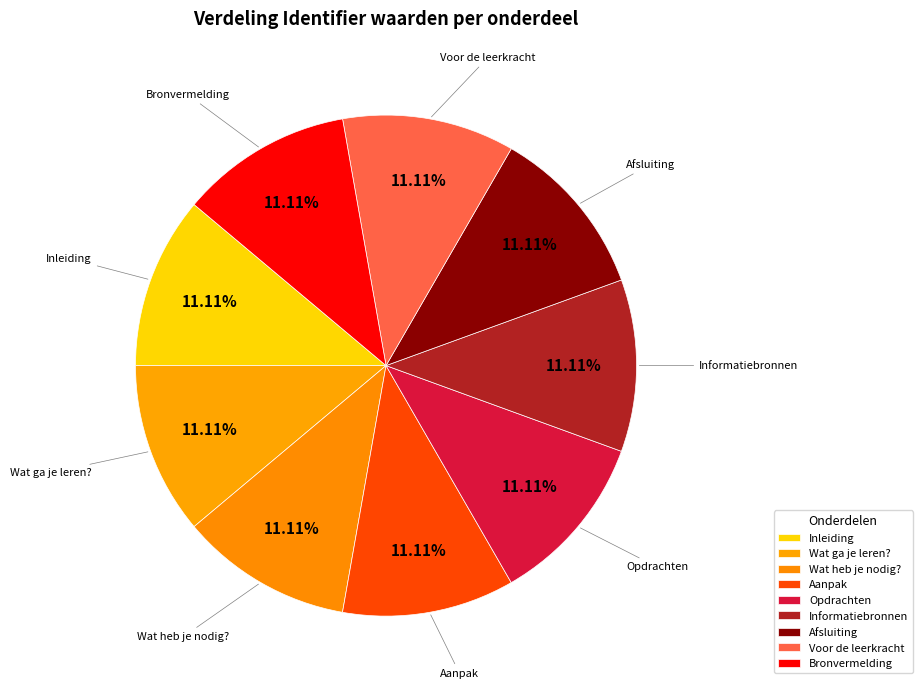

What is the ratio of the value at Inleiding to the value at Informatiebronnen?

1.0